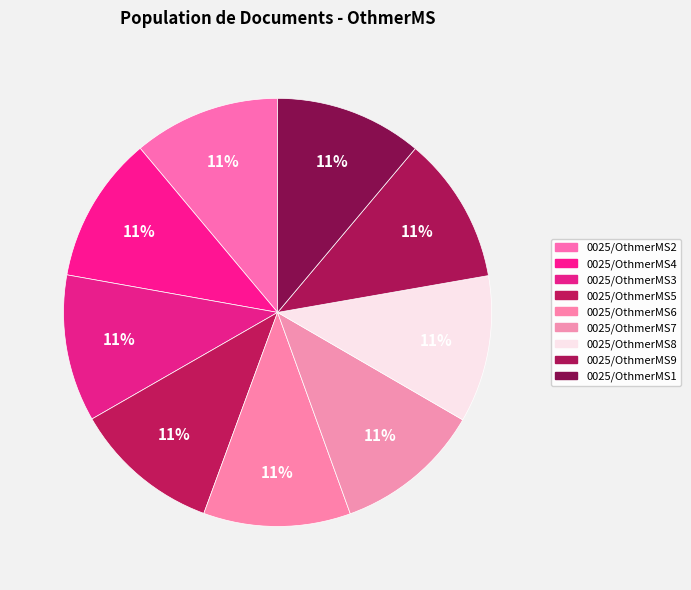

How many slices are in this pie chart?

9